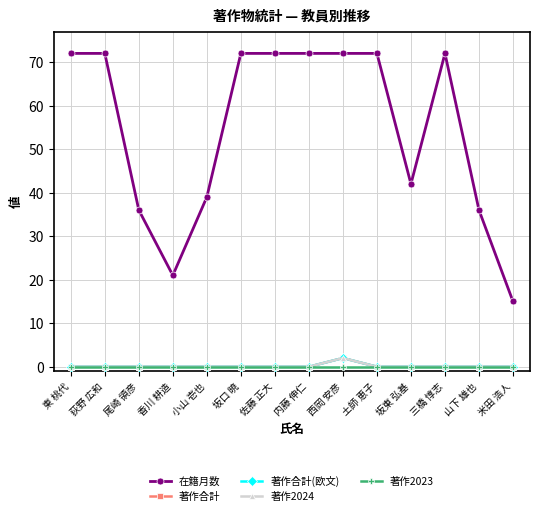

At which category is the sum across all series the highest?

西岡 安彦